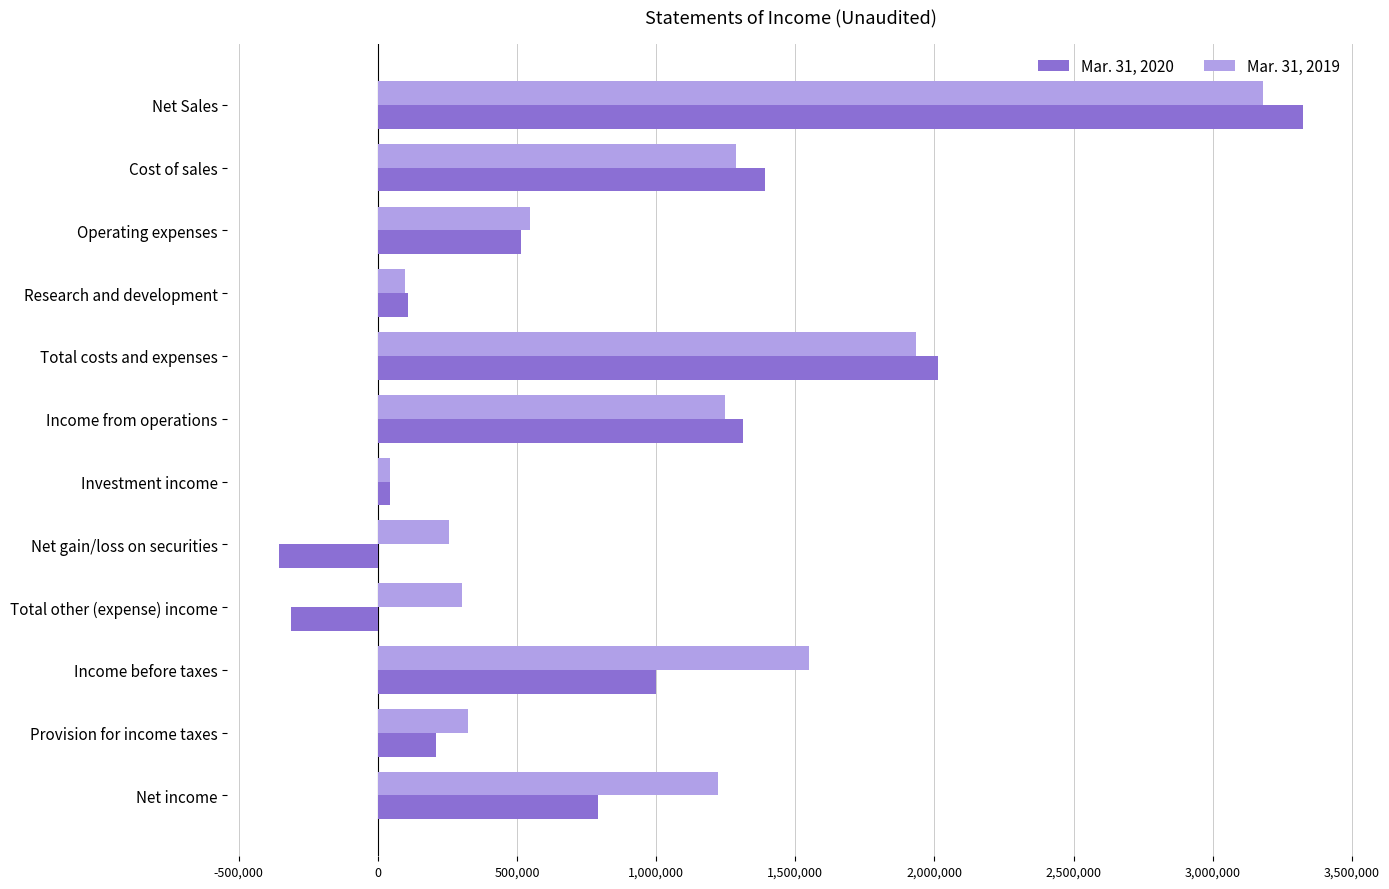

How many data points in Mar. 31, 2019 are less than 1222694?

6